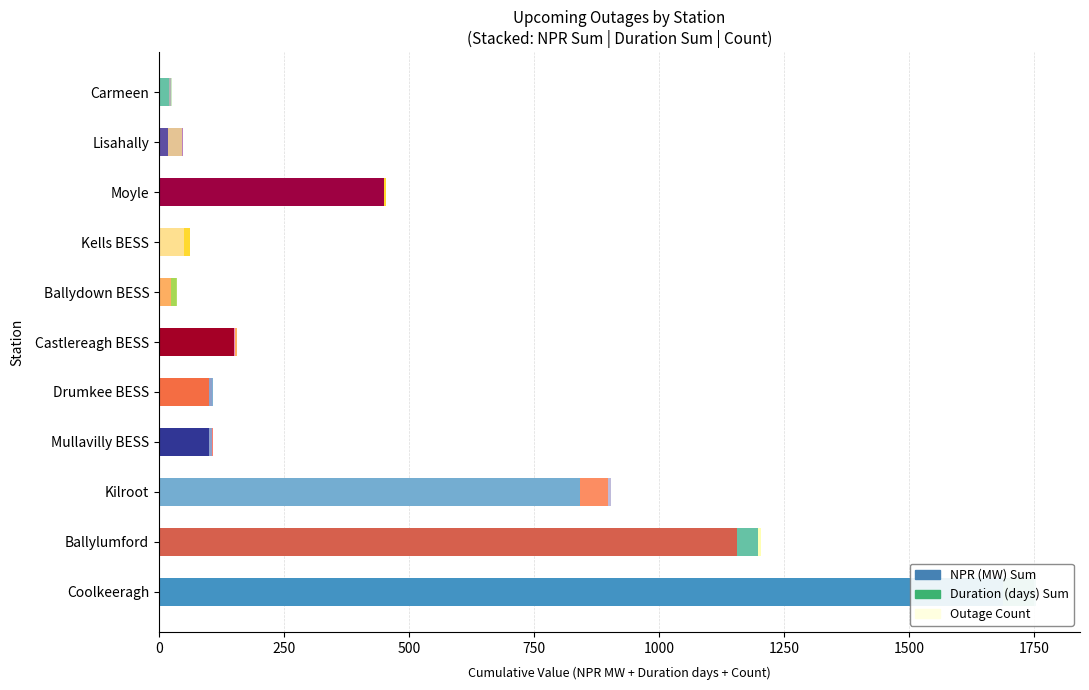

Rank the series at Drumkee BESS from highest to lowest value.

NPR (MW) Sum, Duration (days) Sum, Outage Count